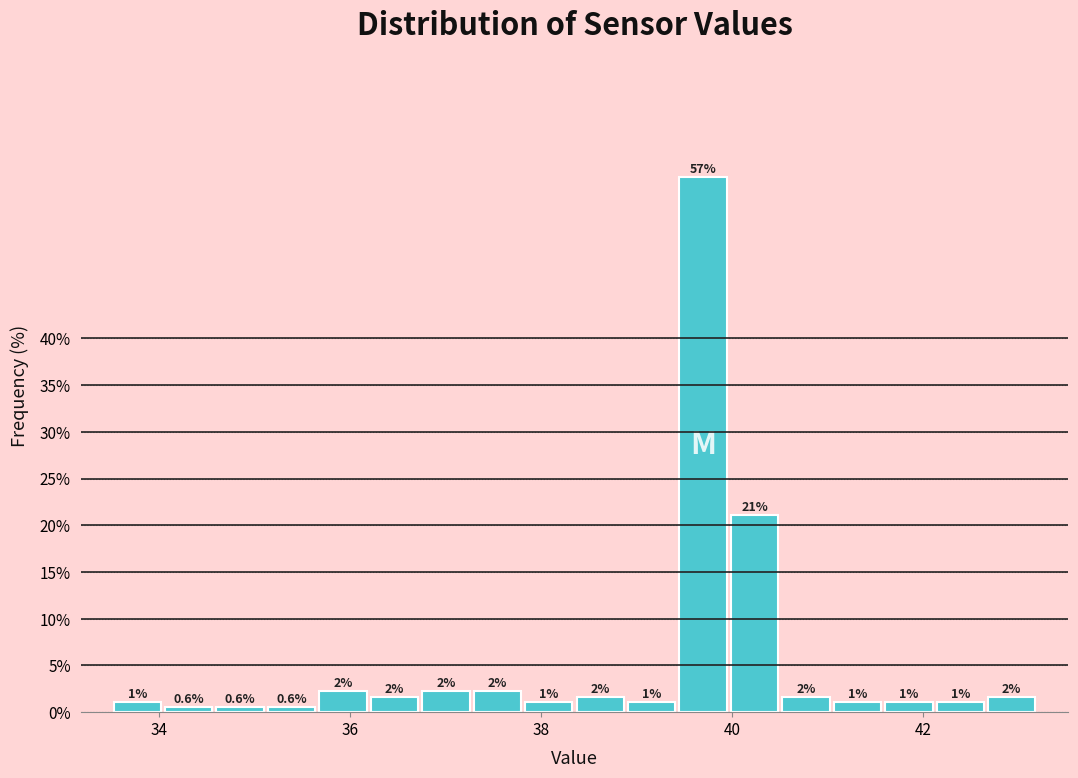

Around what value on the x-axis is the tallest bar? Give the approximate position of its centre, as read against the axis.

39.6